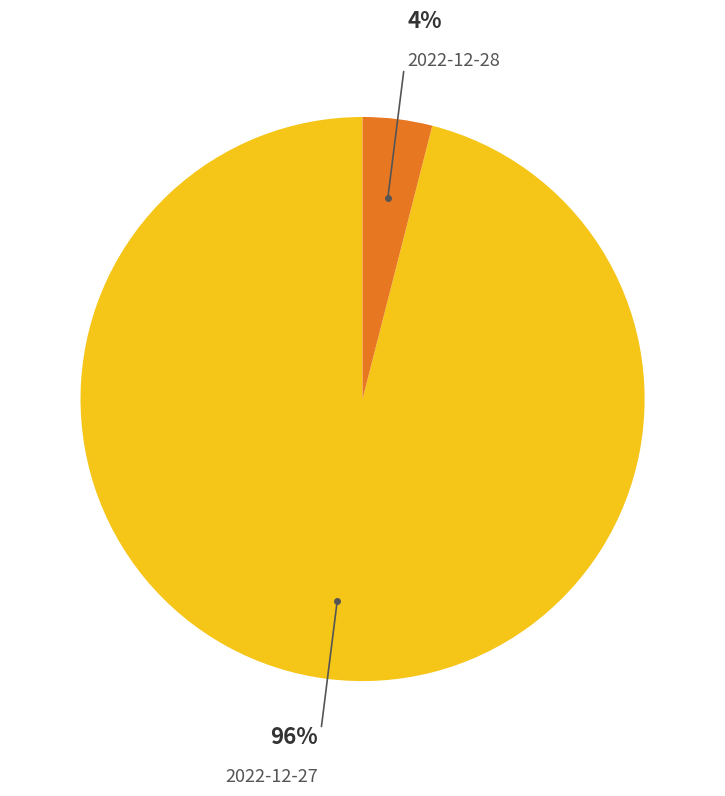

Is there any slice that represents more than half of the pie?

Yes